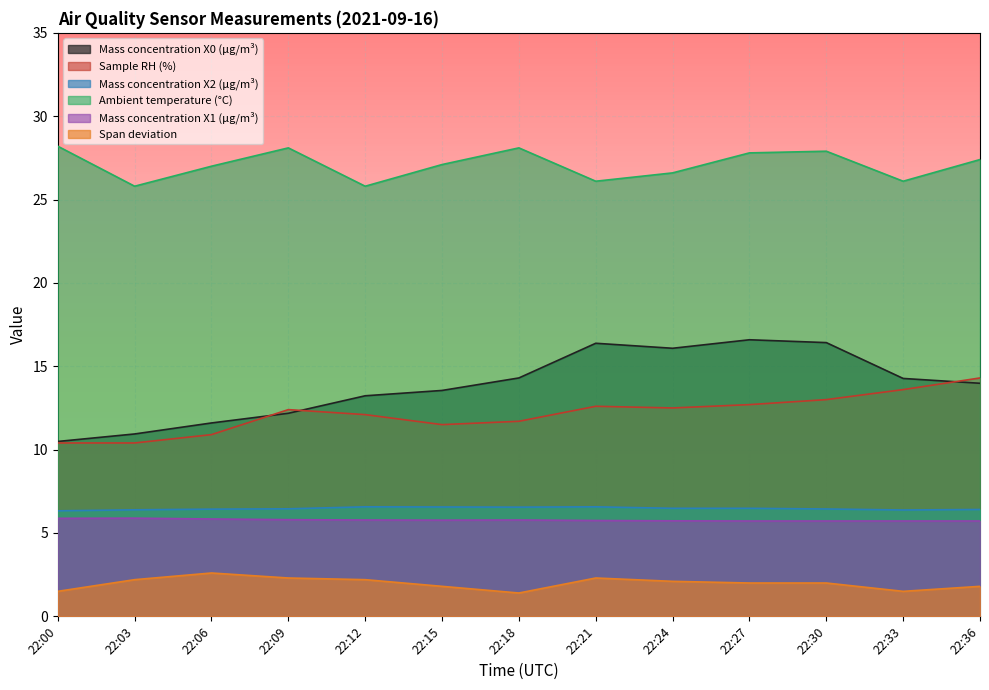

What is the average value of the Ambient temperature (°C) series?

27.1